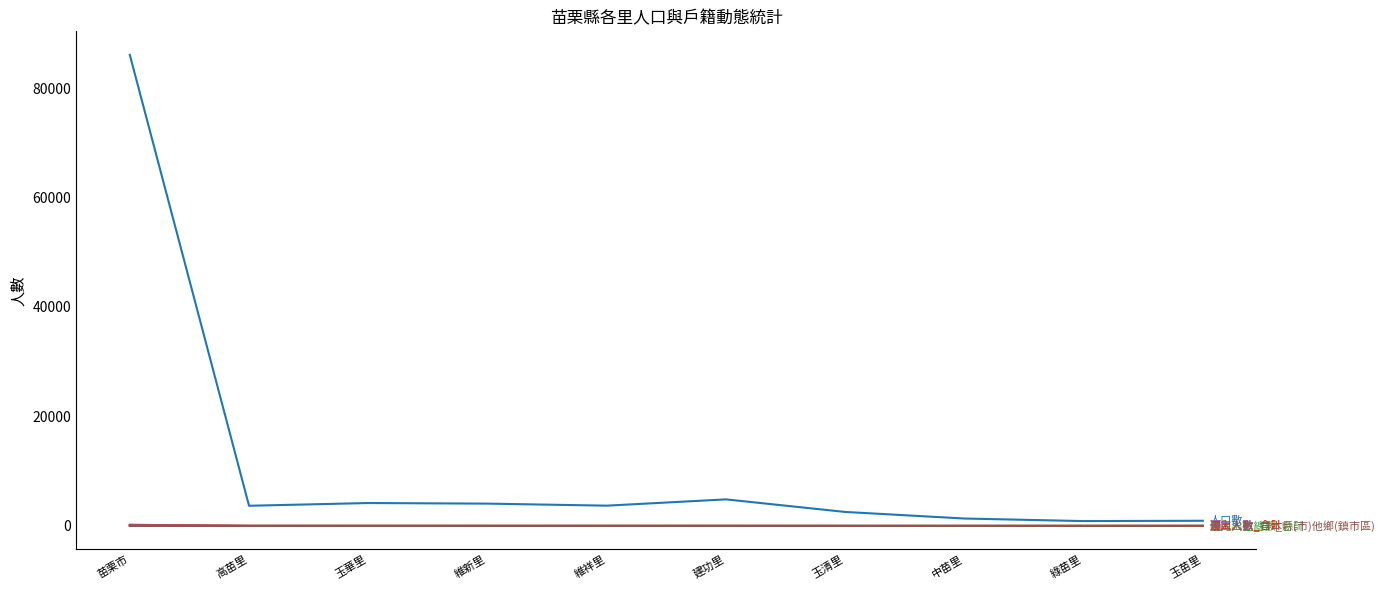

At which category is the sum across all series the highest?

苗栗市